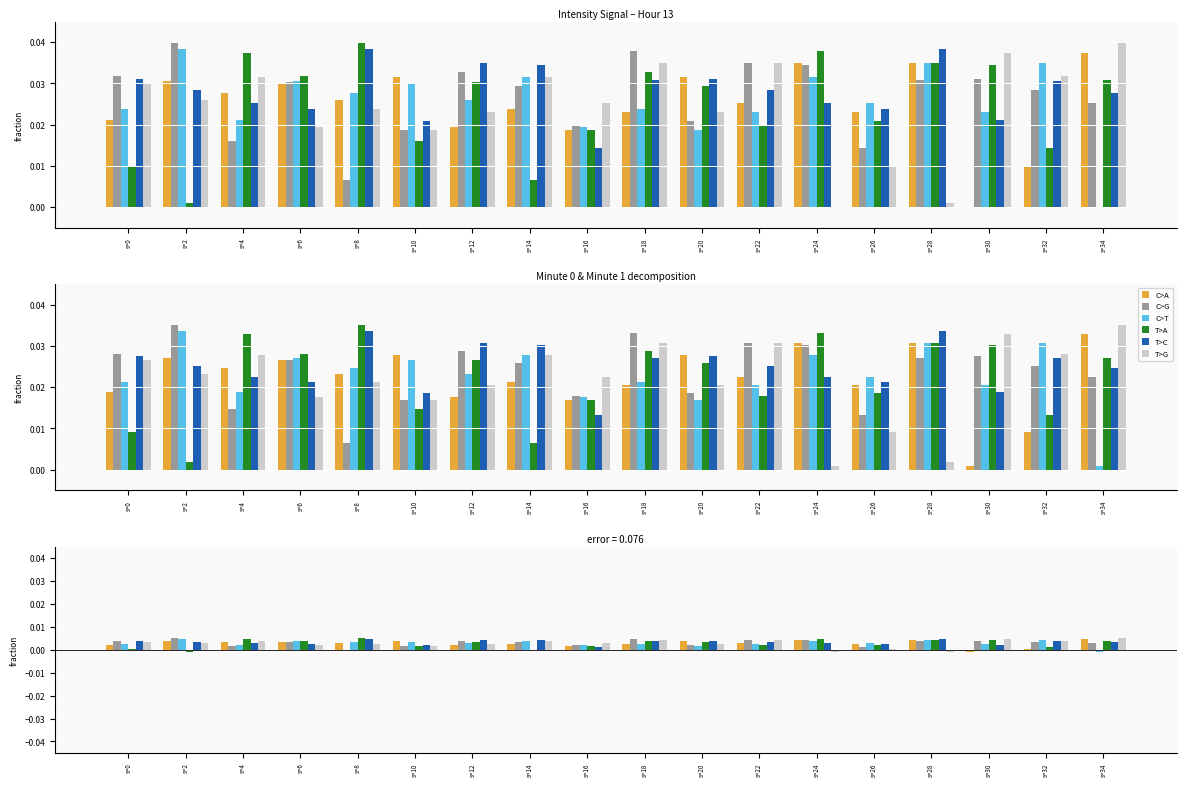

Between s=24 and s=18, which is larger?

s=24